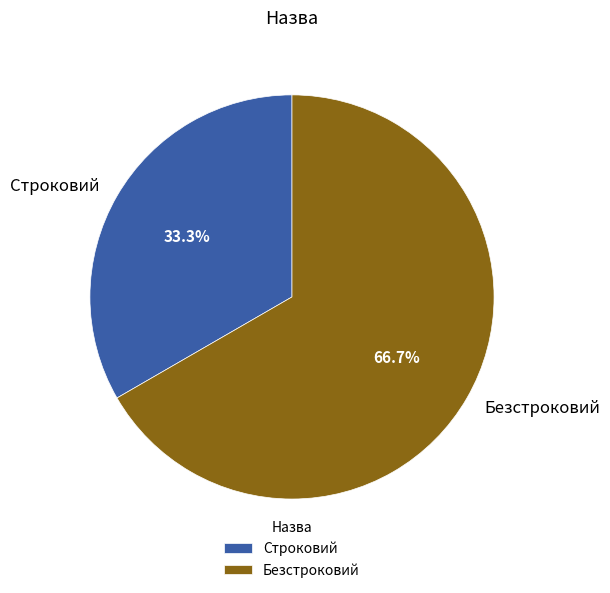

Is there a majority slice in this chart?

Yes